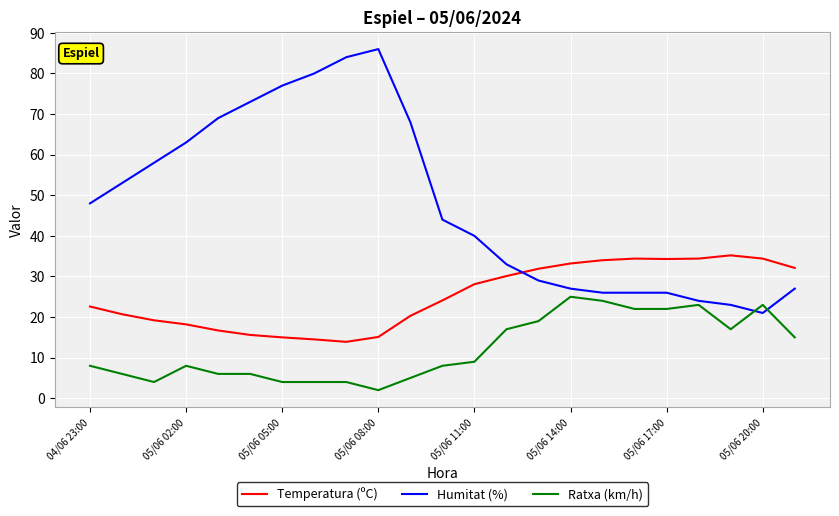

How many intersections are there between Temperatura (ºC) and Humitat (%)?

1